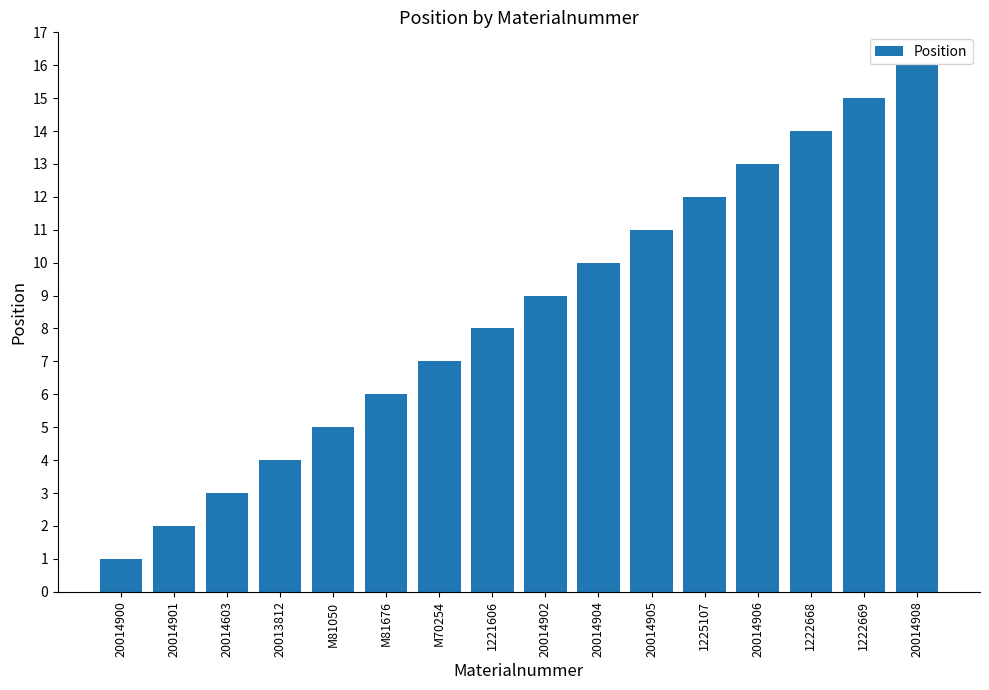

What is the difference between the values at 20014904 and M70254?

3